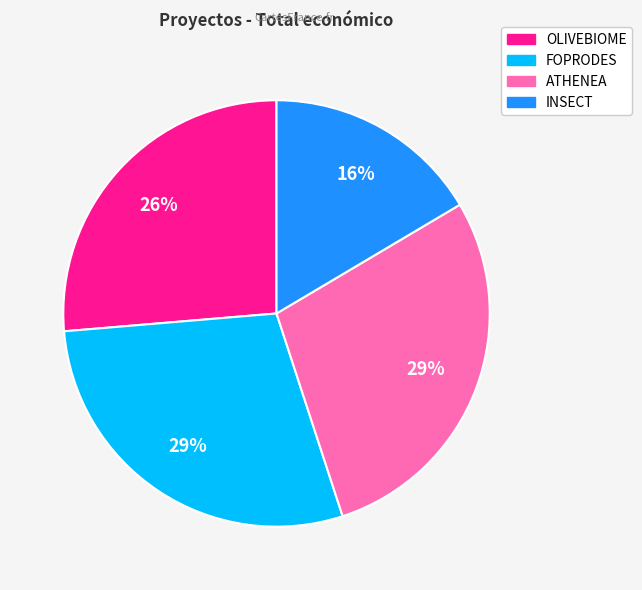

What is the smallest slice in the pie chart?

INSECT